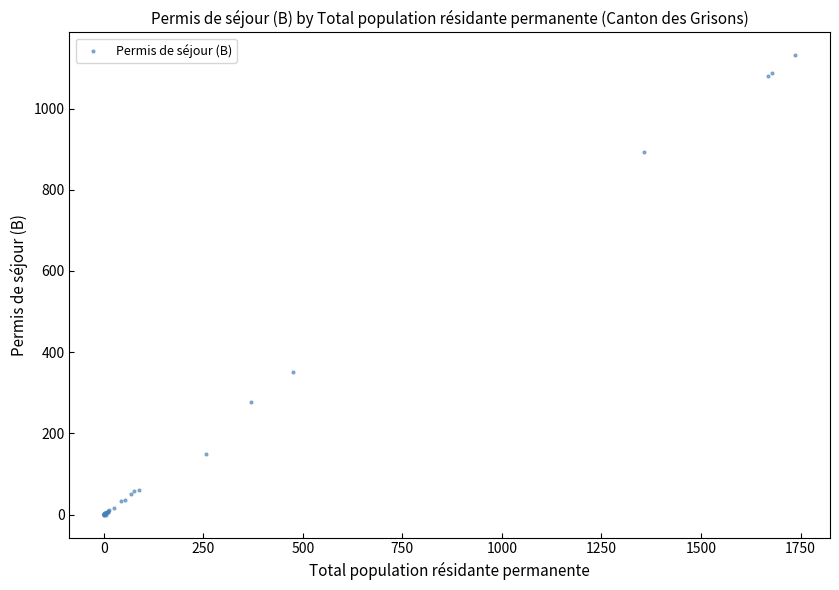

What Y value in the scatter plot is closest to 565?

352